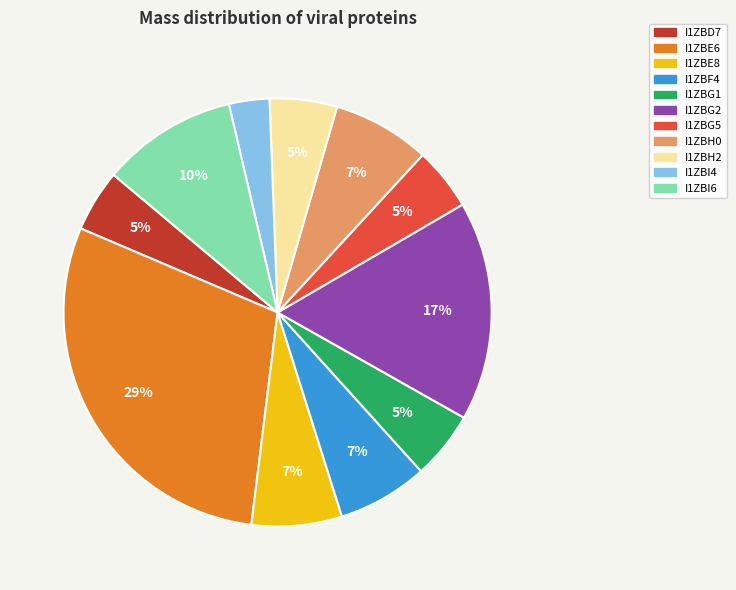

What is the ratio of the value at I1ZBD7 to the value at I1ZBF4?

0.7